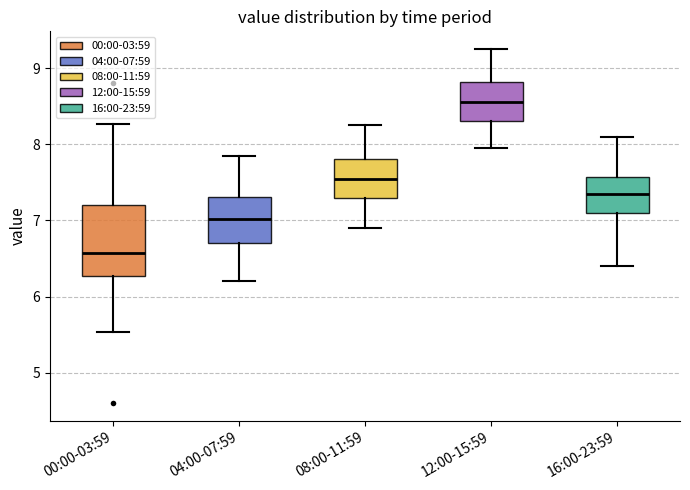

Comparing the boxes themselves (not the whiskers), which one is the tallest?

00:00-03:59